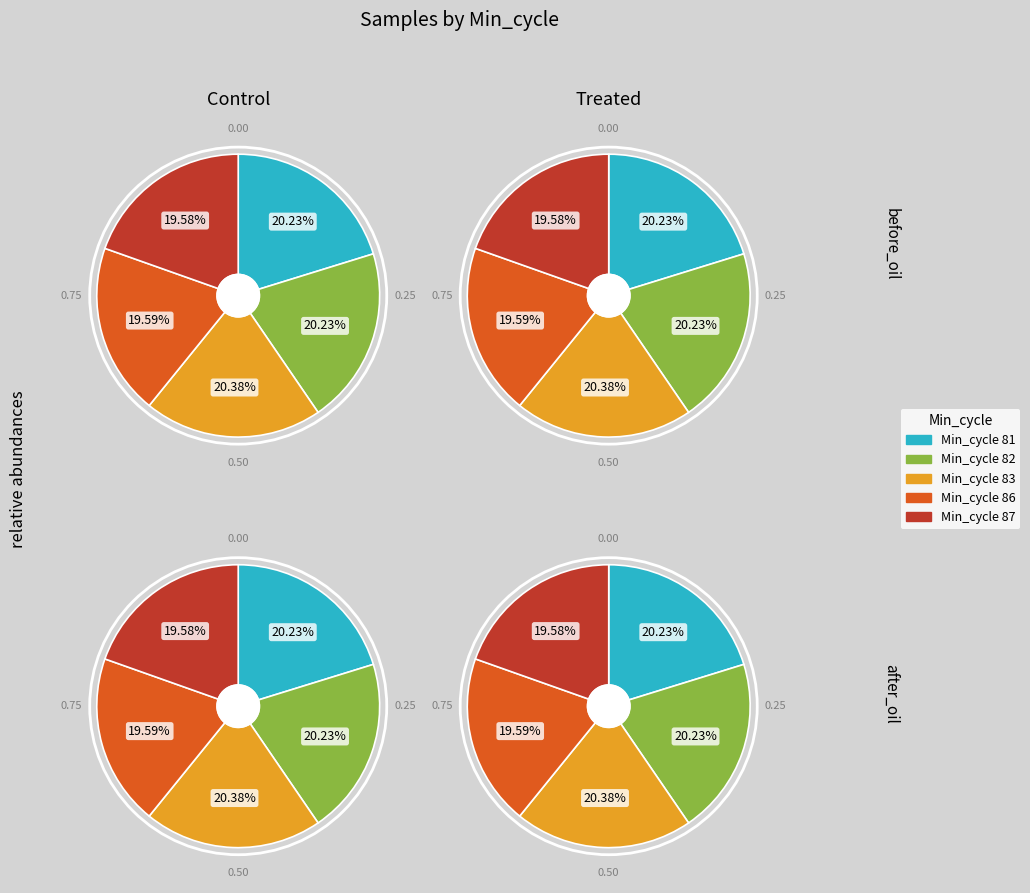

Which slice is the smallest?

87